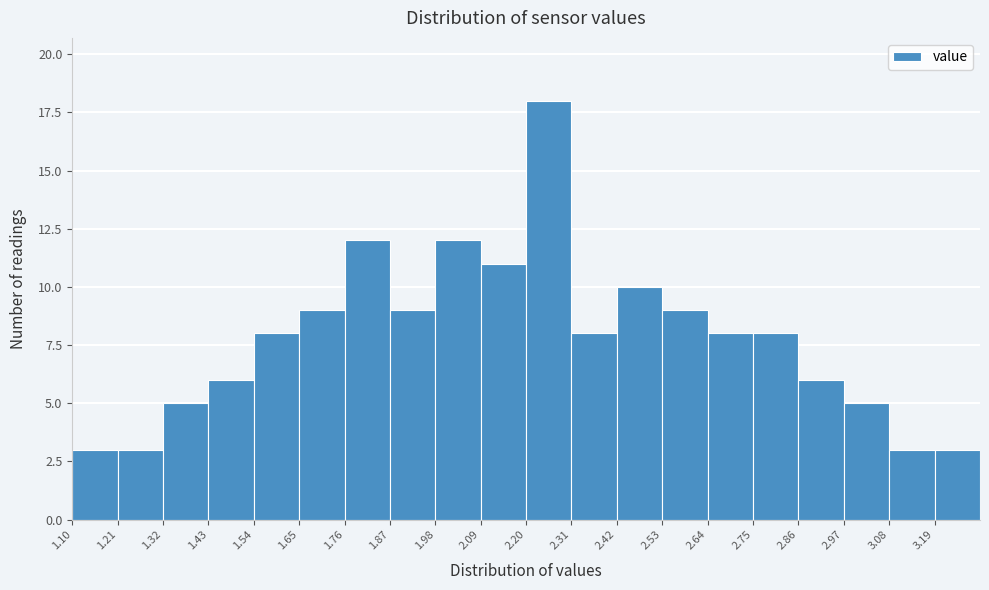

Reading left to right, transcribe this chart: for each bar, give the range it covers on the x-axis and its height. Neither the bar edges nor the heights are printed on the chart, so give them approximately, as read against the axes.

1.10 to 1.21: 3
1.21 to 1.32: 3
1.32 to 1.43: 5
1.43 to 1.54: 6
1.54 to 1.65: 8
1.65 to 1.76: 9
1.76 to 1.87: 12
1.87 to 1.98: 9
1.98 to 2.09: 12
2.09 to 2.20: 11
2.20 to 2.31: 18
2.31 to 2.42: 8
2.42 to 2.53: 10
2.53 to 2.64: 9
2.64 to 2.75: 8
2.75 to 2.86: 8
2.86 to 2.97: 6
2.97 to 3.08: 5
3.08 to 3.19: 3
3.19 to 3.30: 3